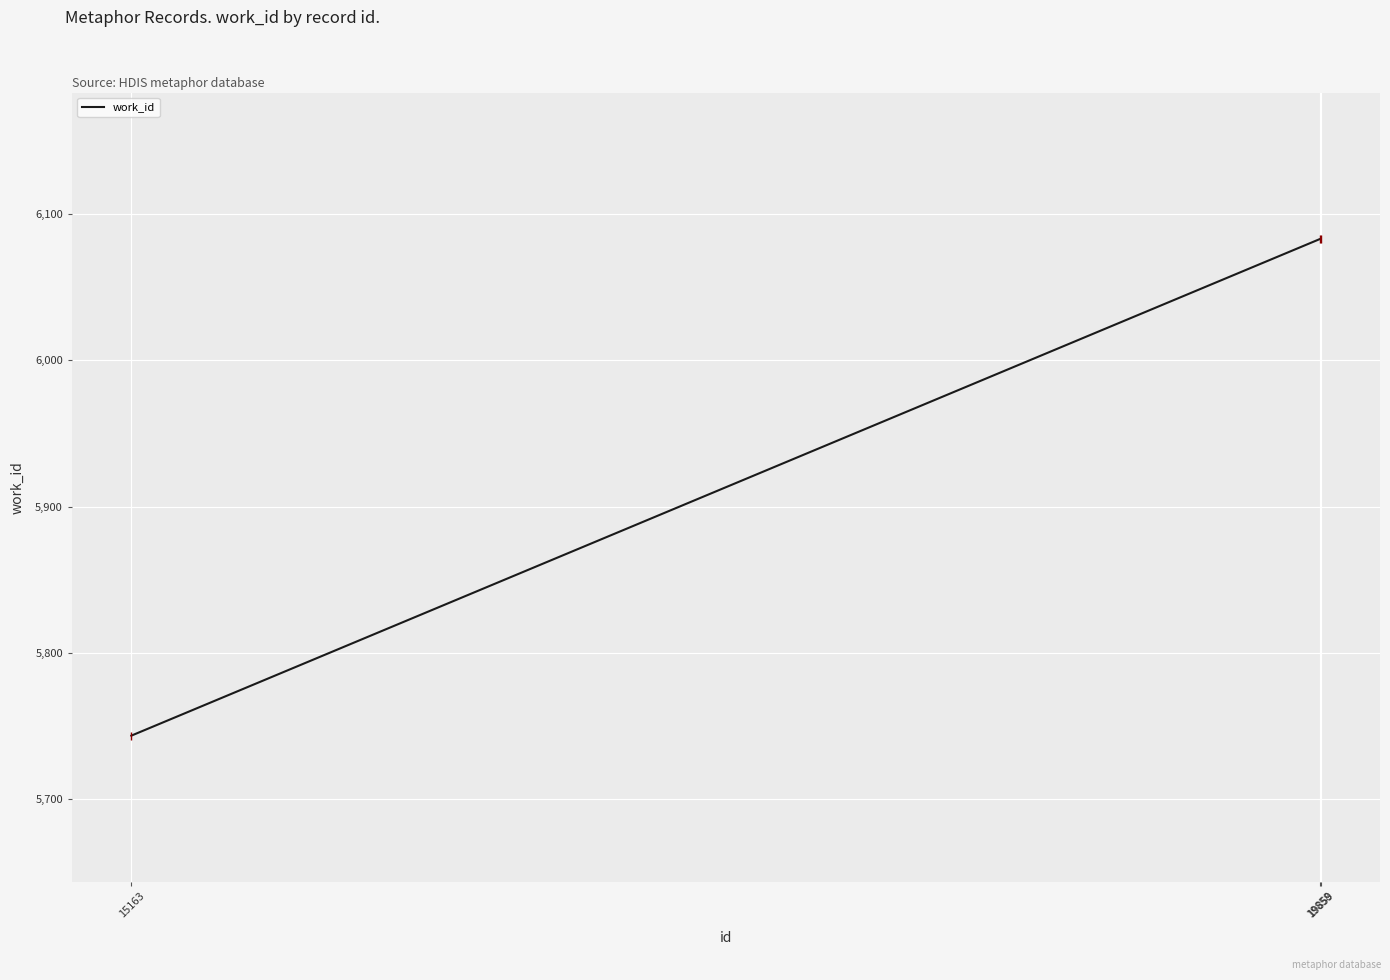

Approximately how many times larger is the value at 19859 compared to 15163?

1.1